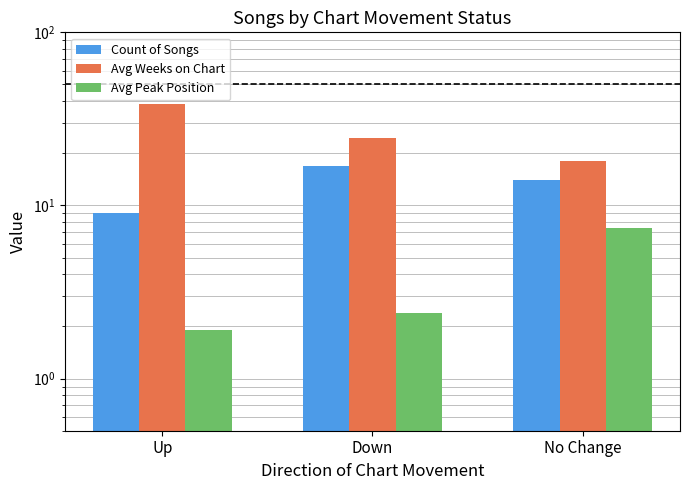

Does the chart contain any negative values?

No